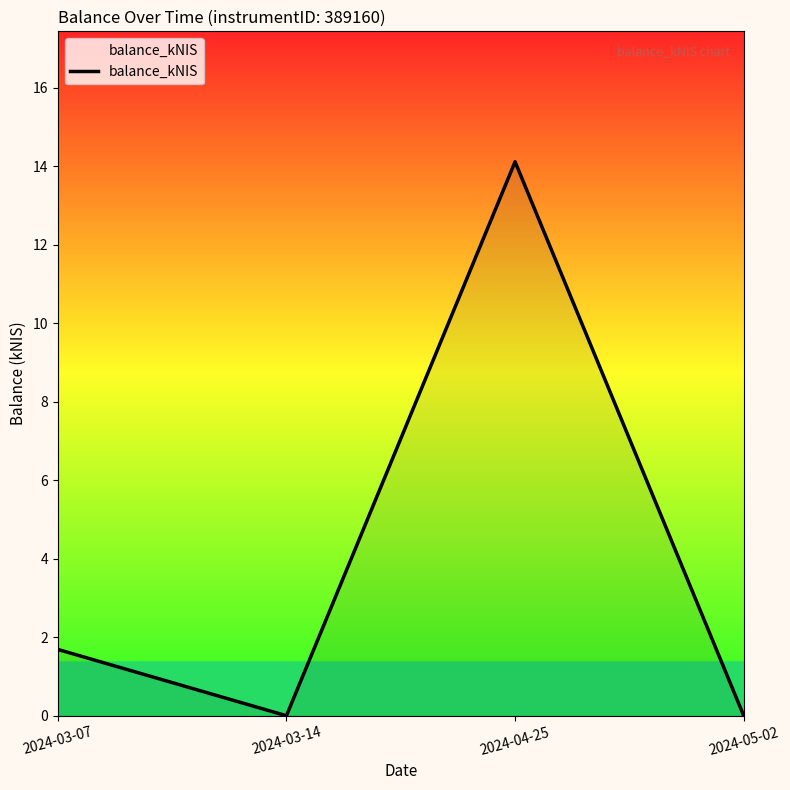

True or false: the data shows 4.1 at 2024-04-25.

False